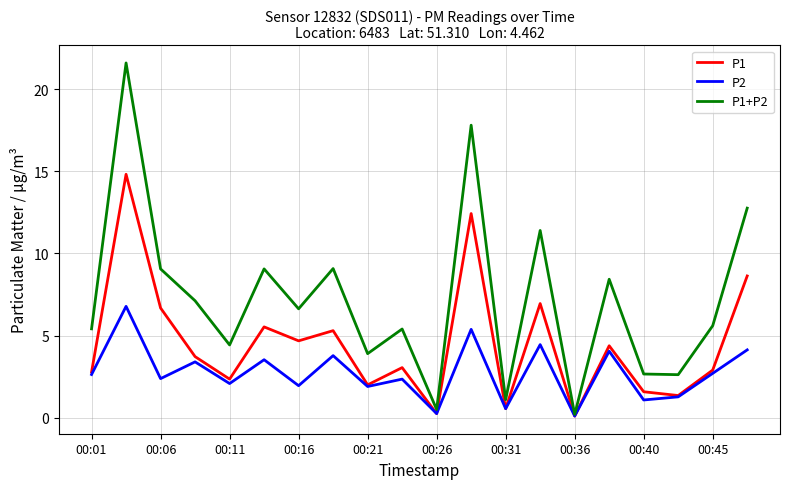

List the series in order of their overall mean, lowest first.

P2, P1, P1+P2